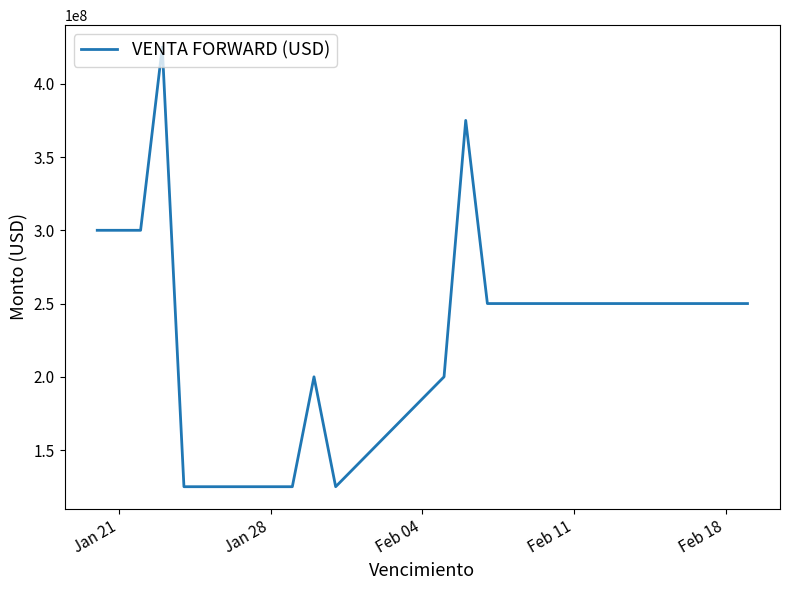

What is the difference between the maximum and minimum values?

300000000